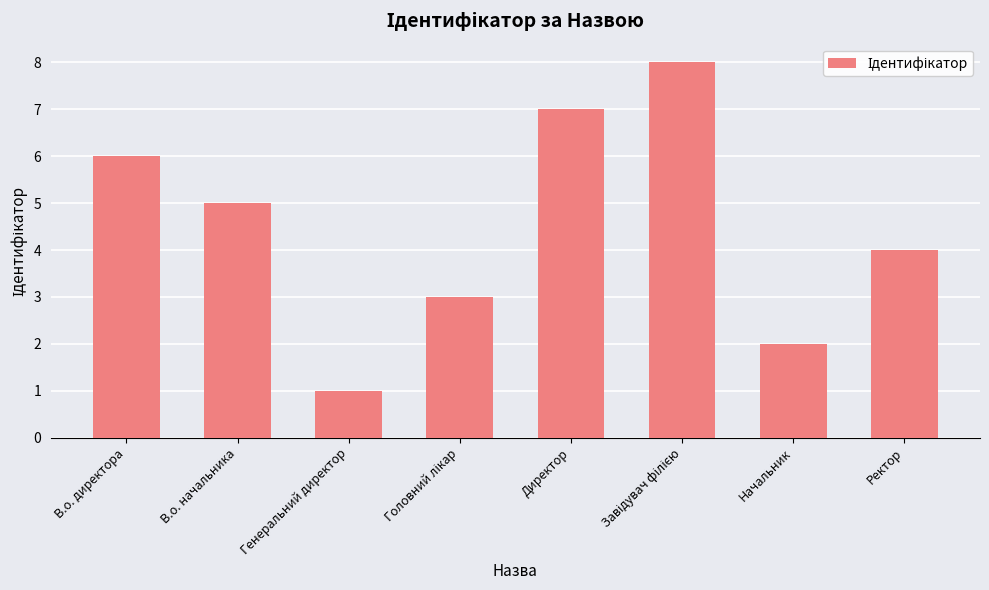

Which category has the lowest value across all series?

Генеральний директор